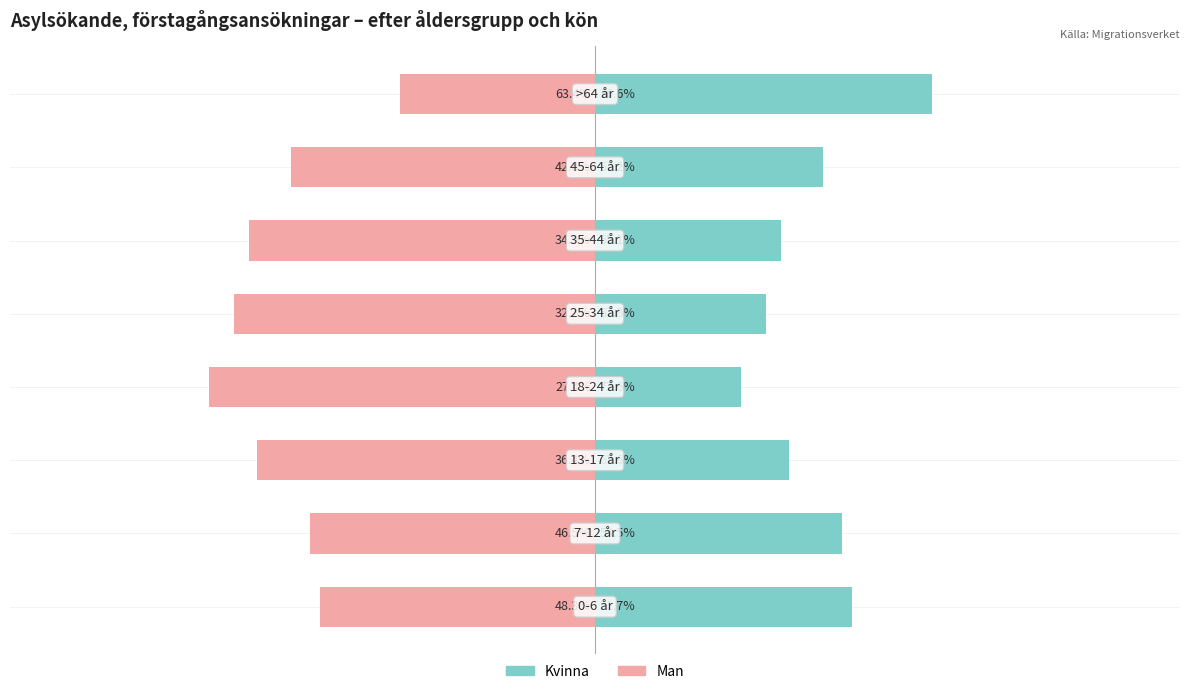

What is the lowest value of the Kvinna series?

27.4